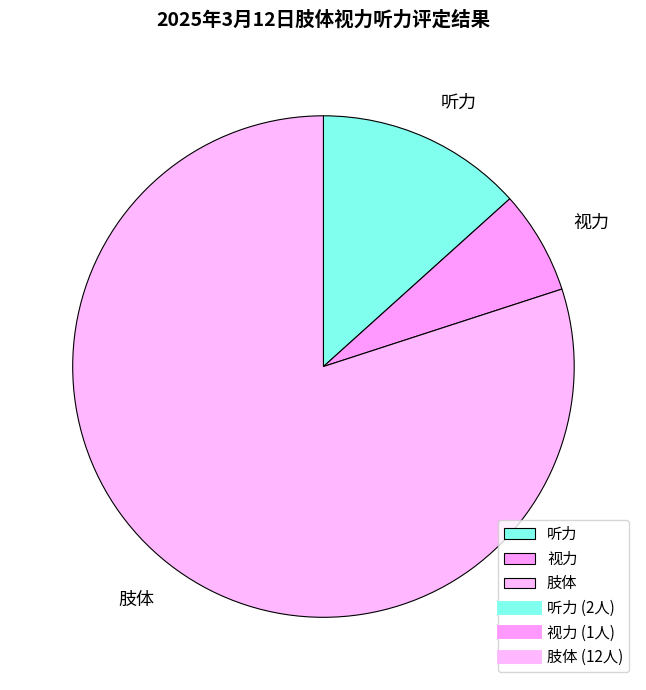

True or false: 听力 accounts for 1% of the total.

False